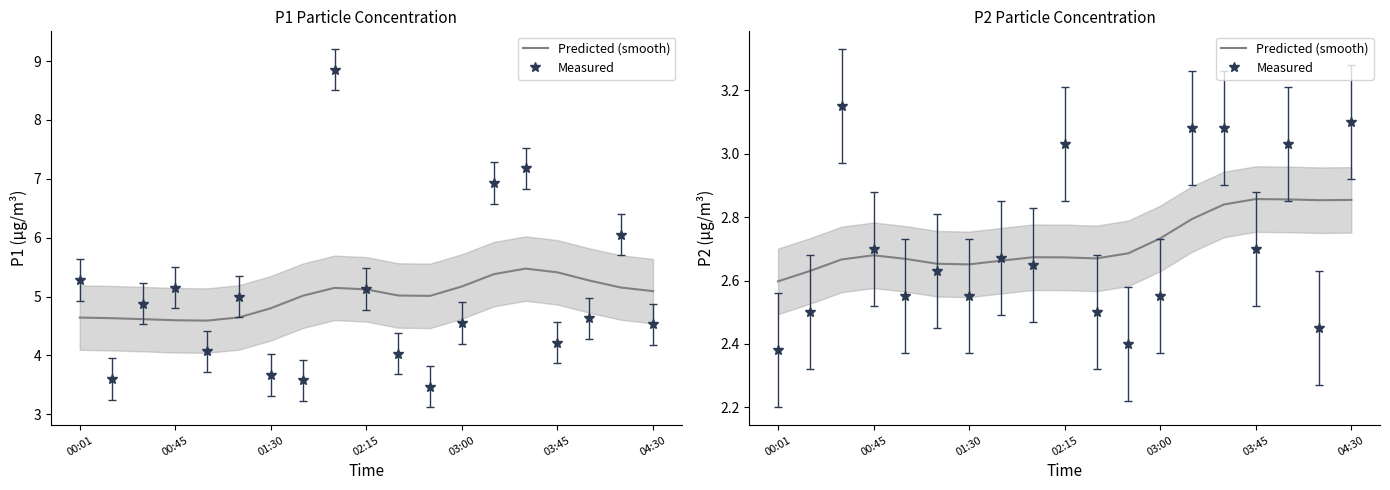

Between 03:00 and 04:30, which is larger?

03:00